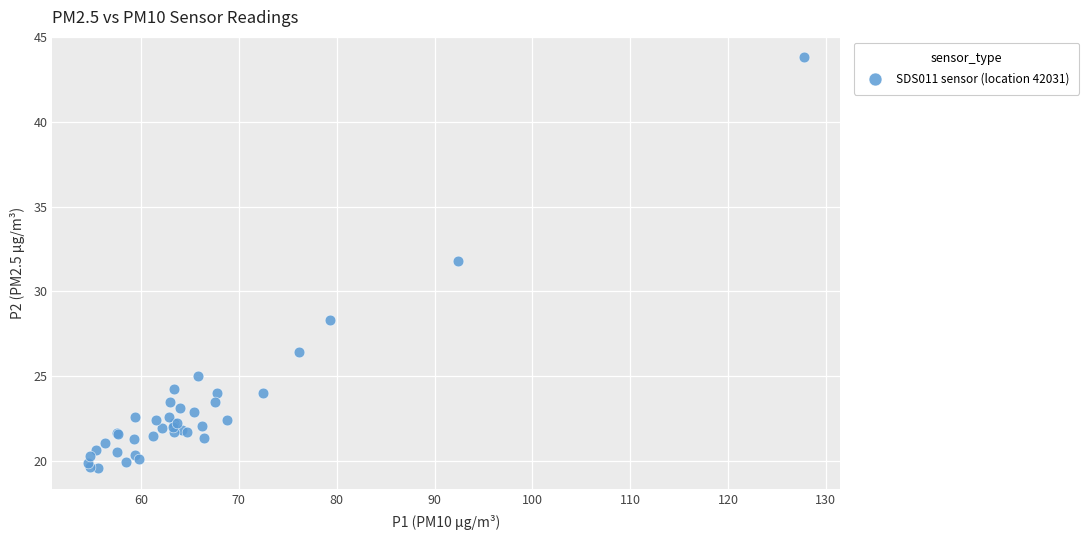

What Y value in the scatter plot is closest to 31?

31.8